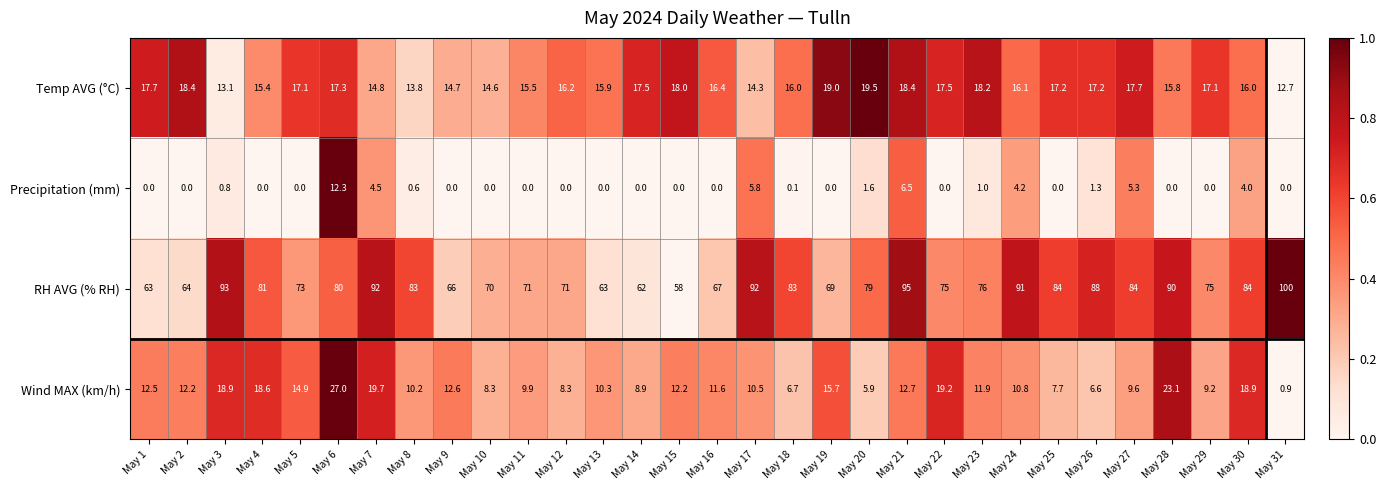

What is the spread (max minus min) of values at May 13?

63.0